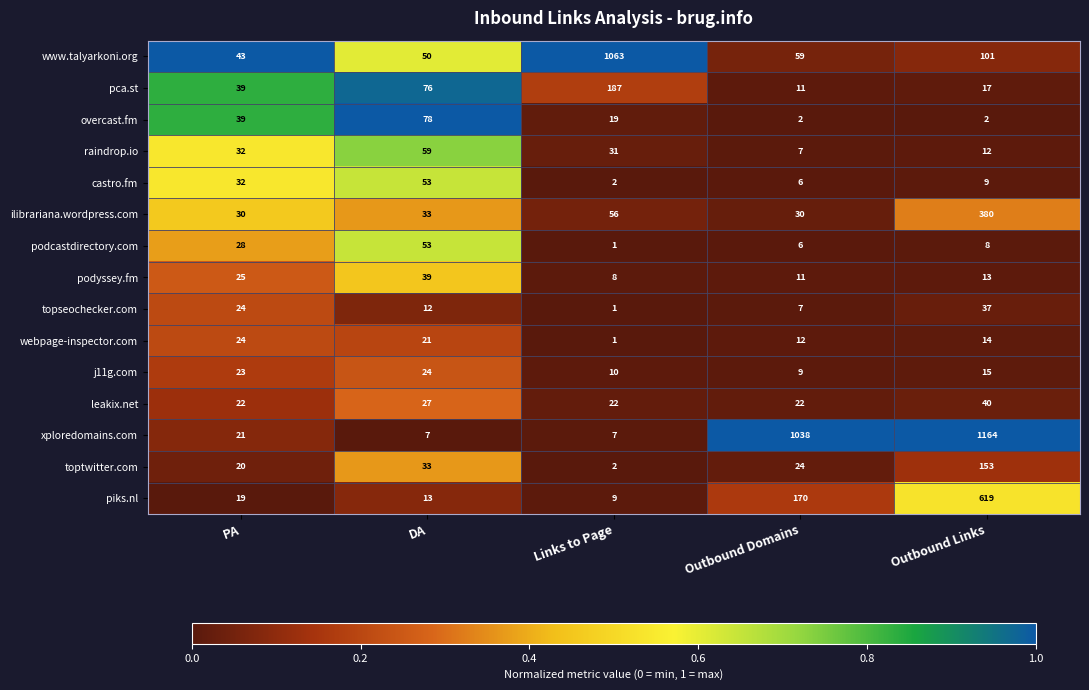

What is the total value across all series at Outbound Links?

2584